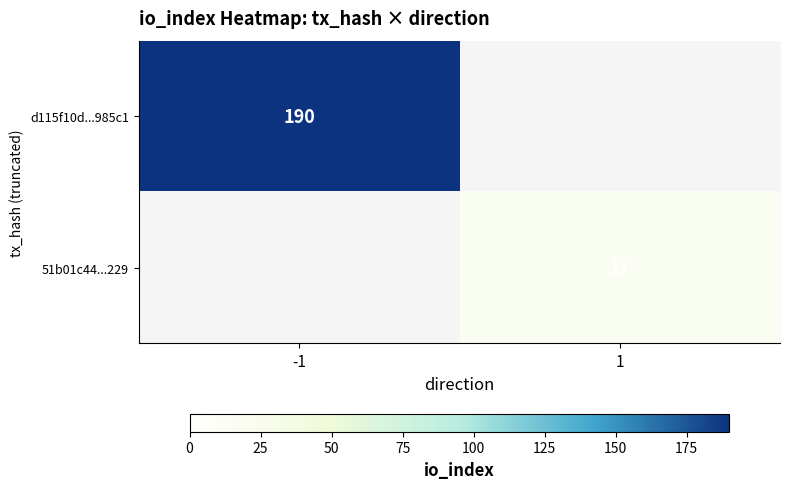

The value of d115f10d...985c1 at -1 is 263. True or false?

False